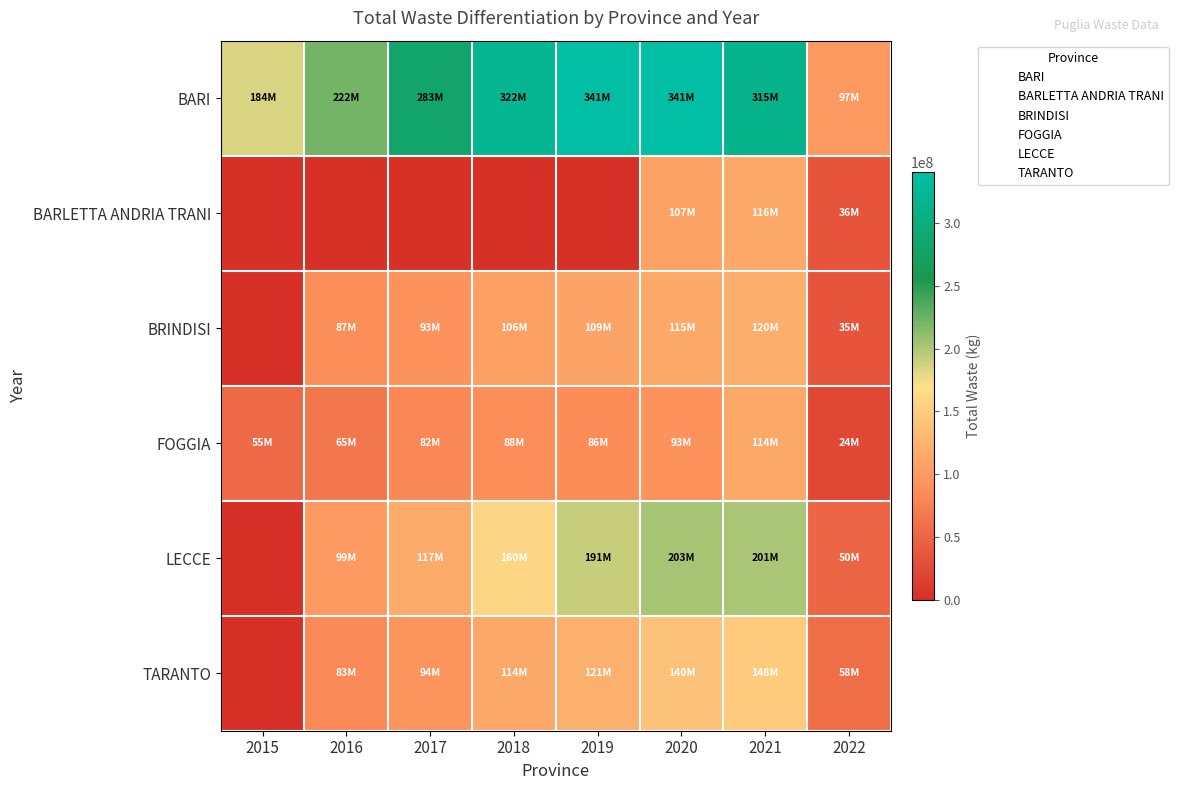

What is the total value across all series at 2020?

999132966.4